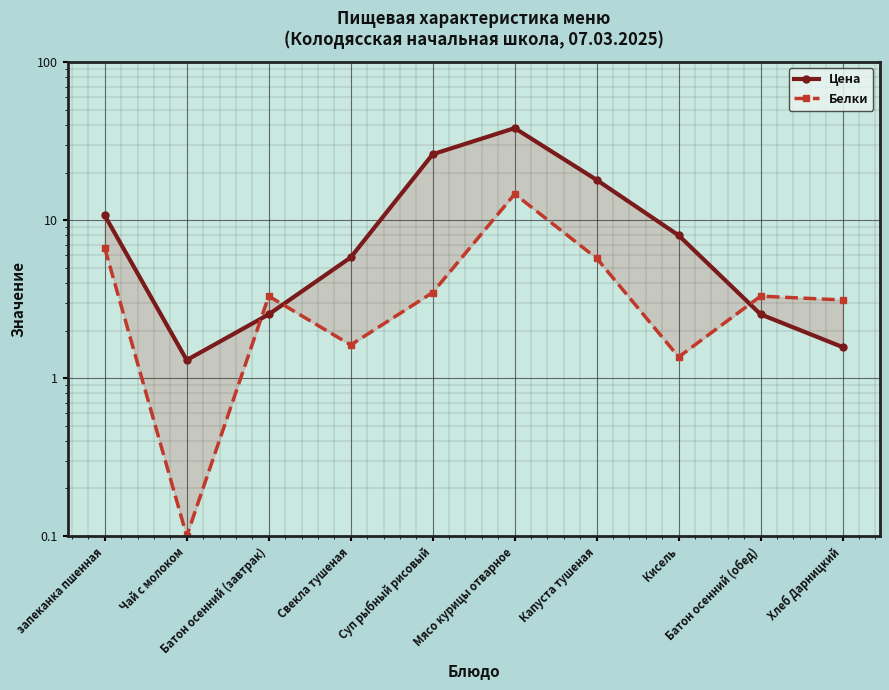

How many data points in Цена are less than 8?

5